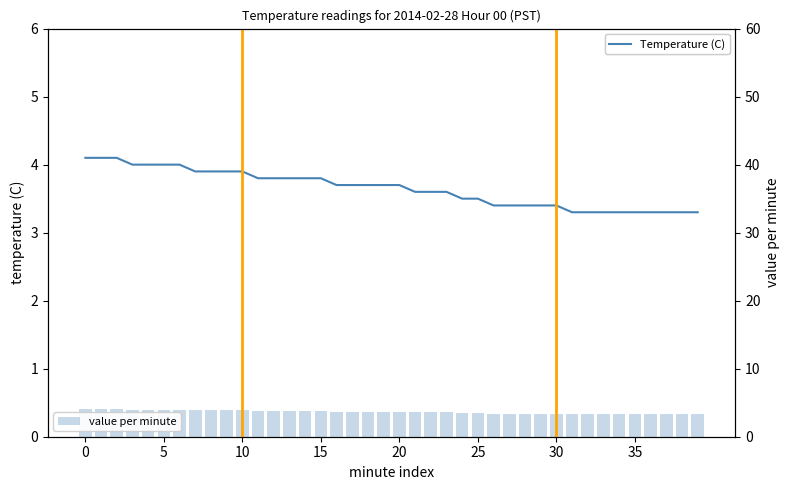

What is the greatest value displayed?

4.1